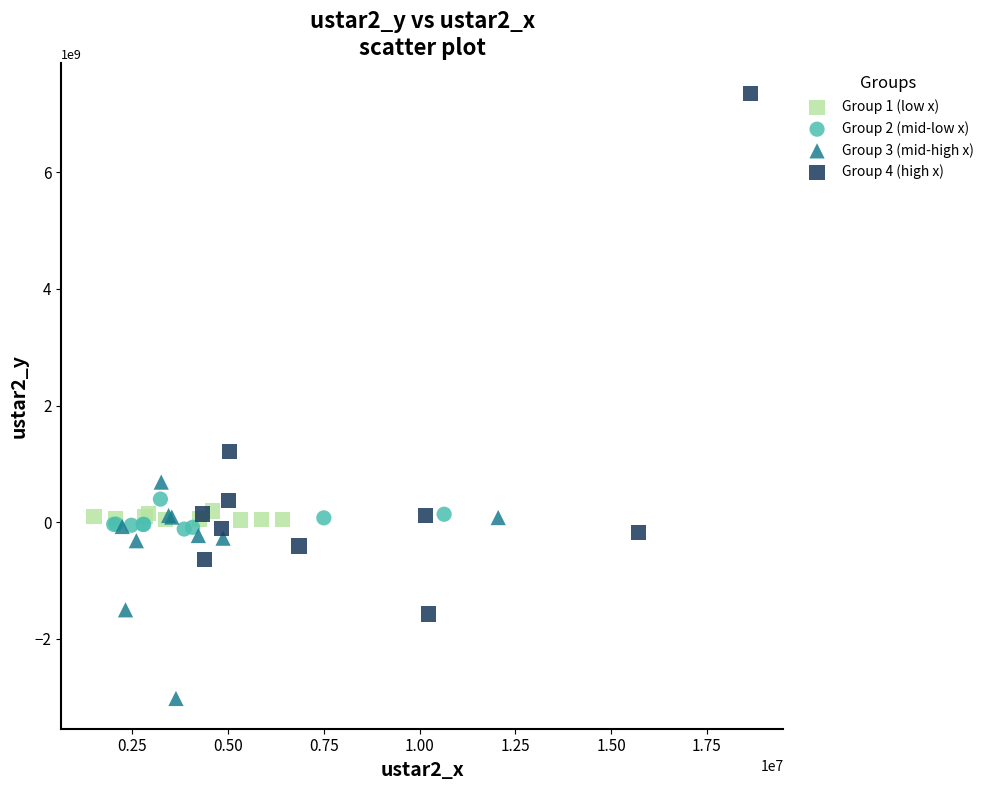

Which series reaches the maximum Y coordinate?

Group 4 (high x)